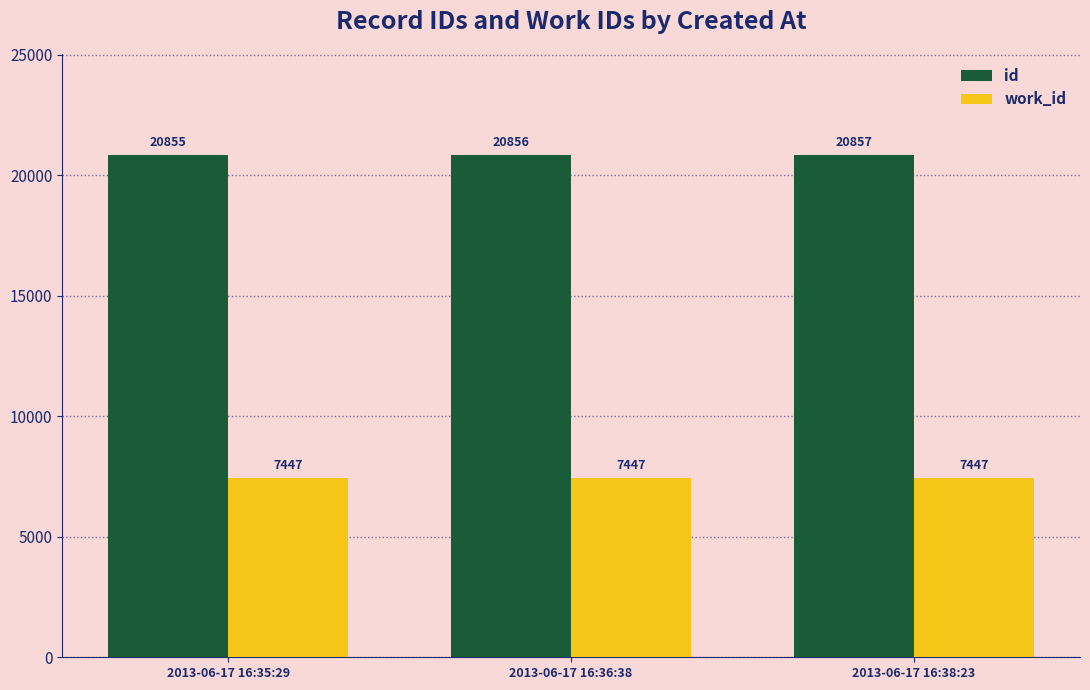

What is the minimum value shown in the chart?

7447